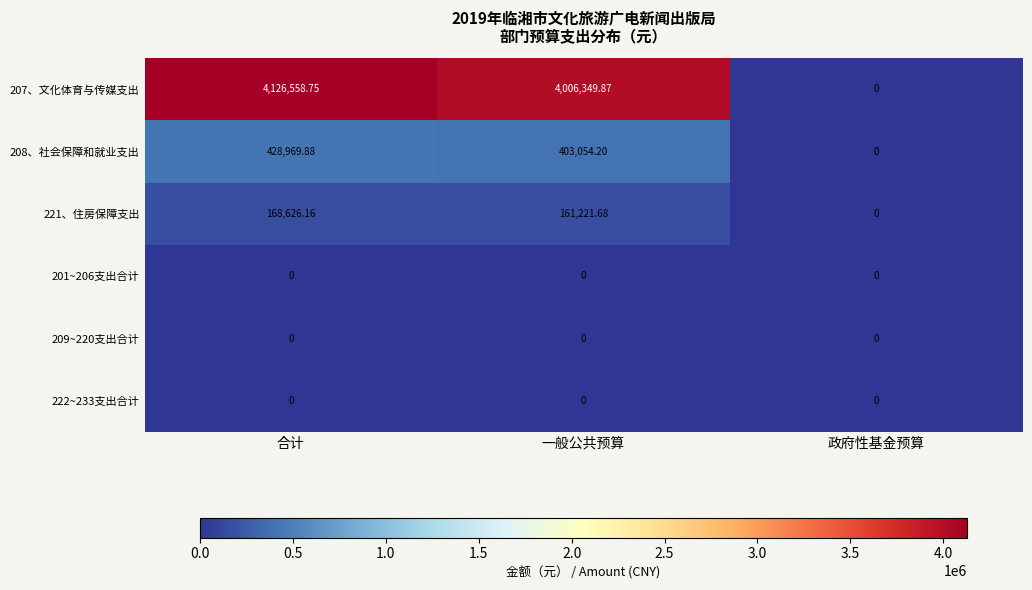

Is the value of 207、文化体育与传媒支出 at 一般公共预算 greater than the value of 222~233支出合计 at 一般公共预算?

Yes